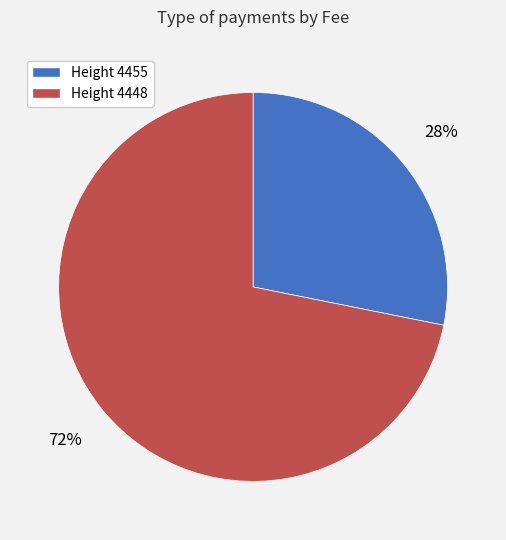

Is it true that Height 4455 is 19% of the pie?

False